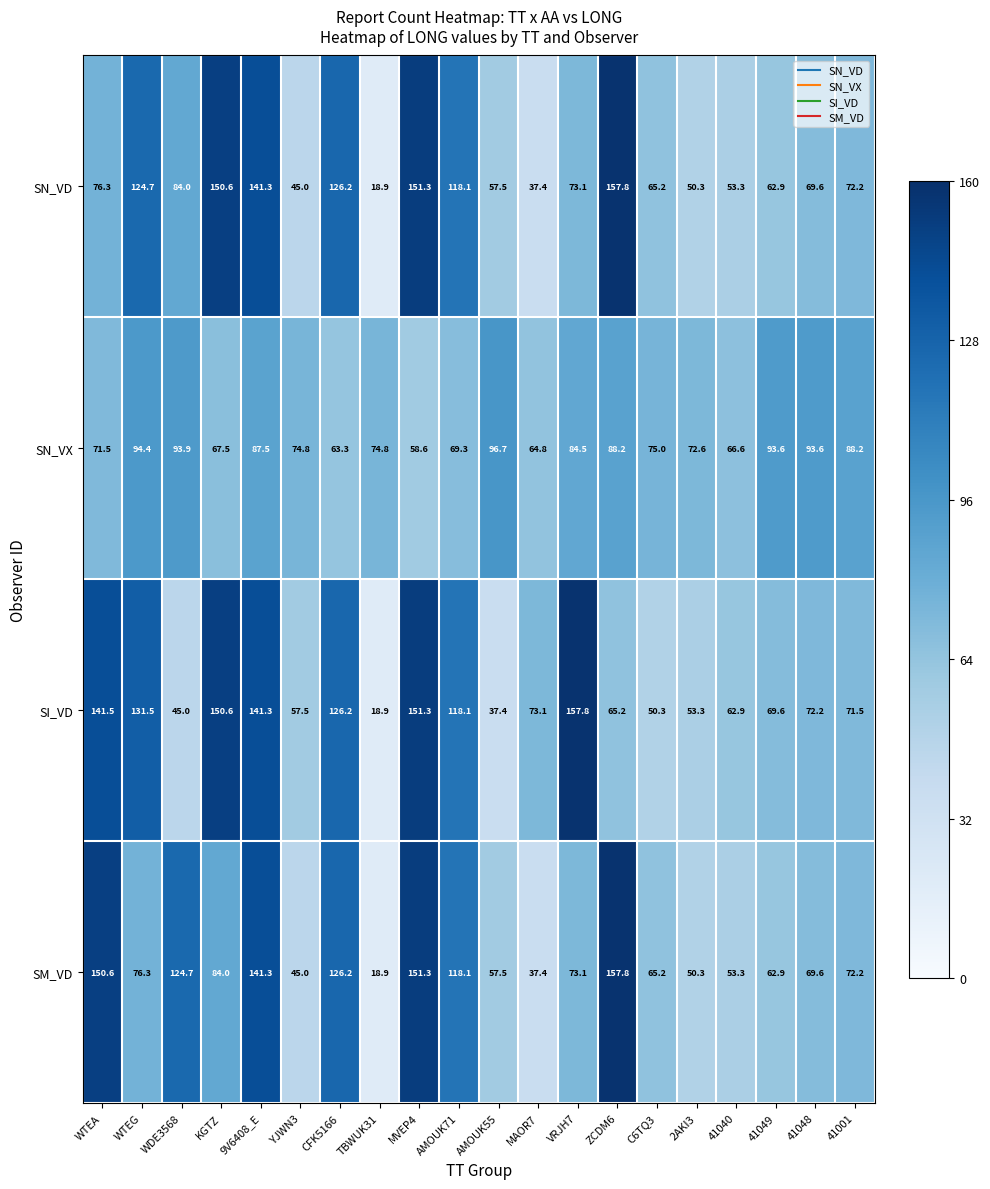

Which series changed the most between 41040 and 41001?

SN_VX